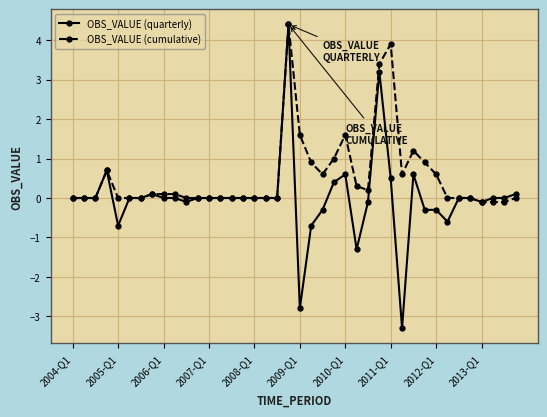

True or false: OBS_VALUE (quarterly) has more than 1 points higher than both neighbors.

True